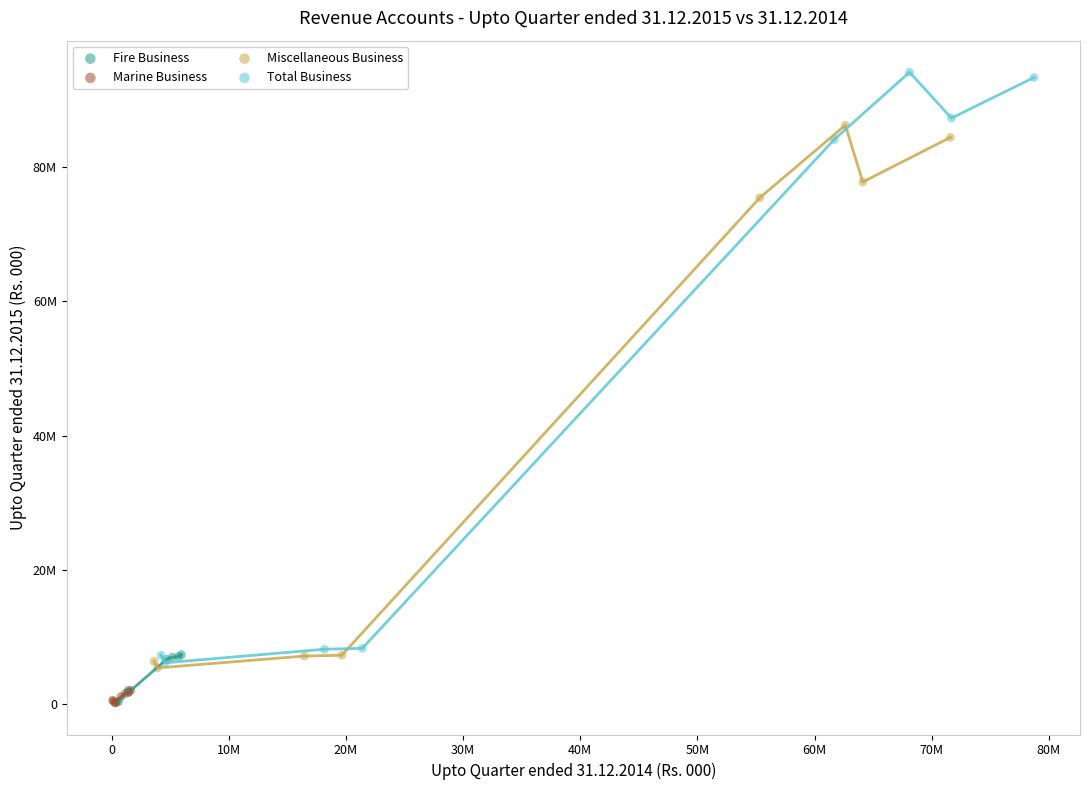

Which series has the largest Y range (max minus min)?

Total Business